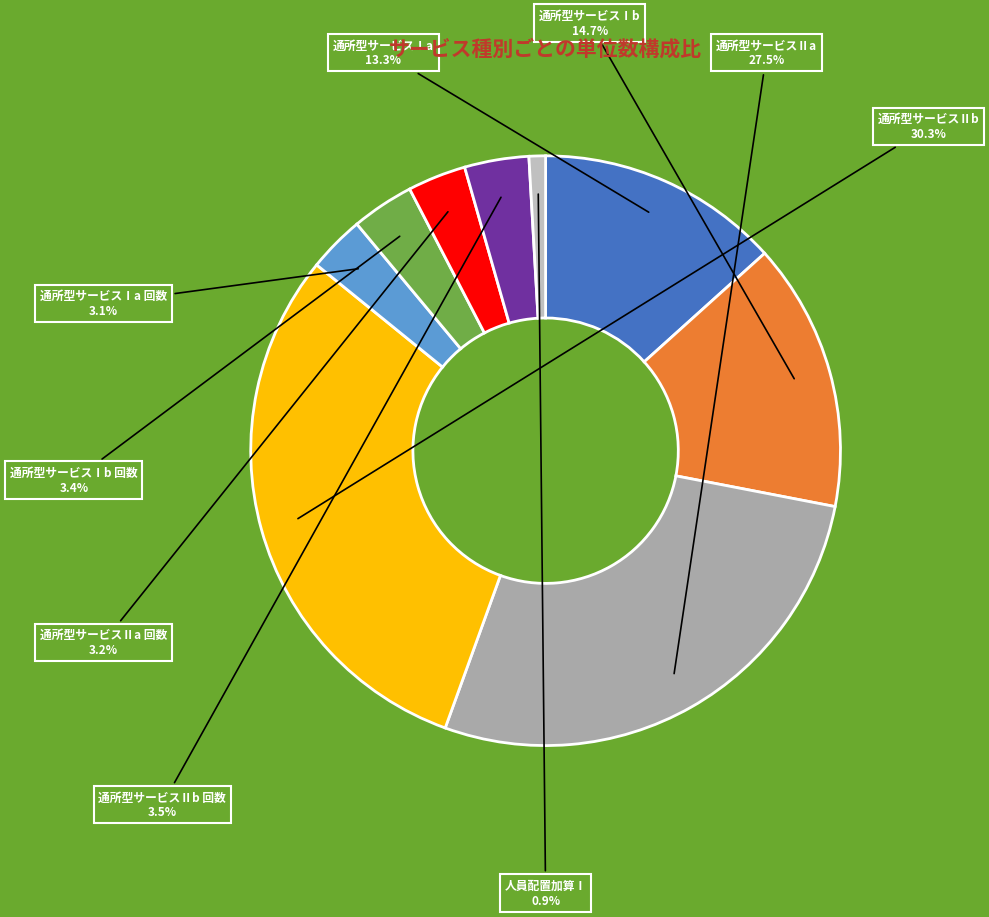

What percentage is the 通所型サービスⅡa 回数 slice, to the nearest percent?

3%